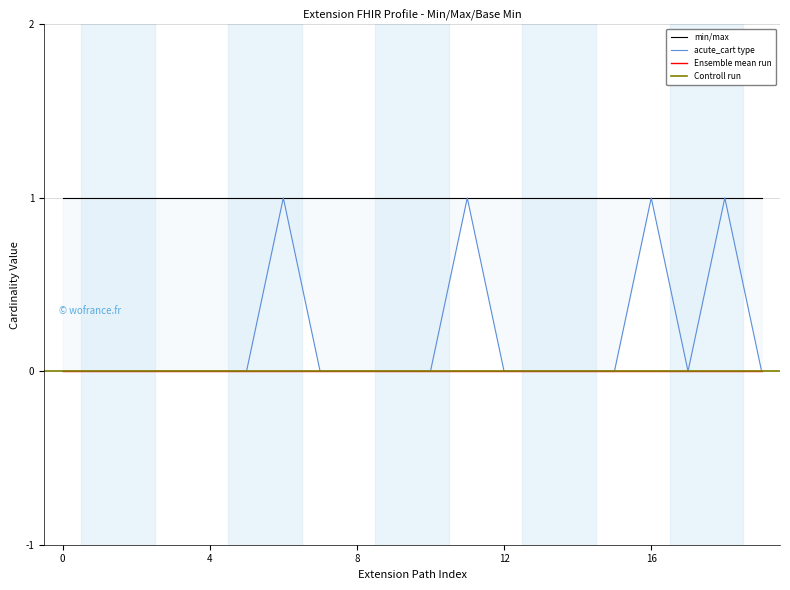

Is the value of Base Min at Extension.id greater than the value of Max at Extension.extension:actor.url?

No